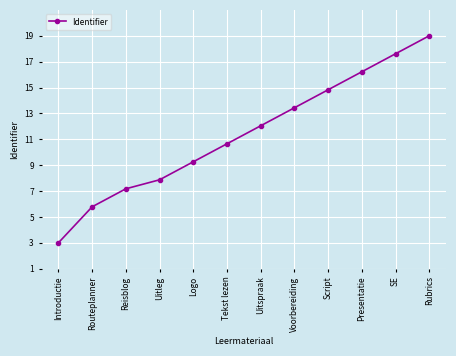

Count the number of categories in the chart.

12